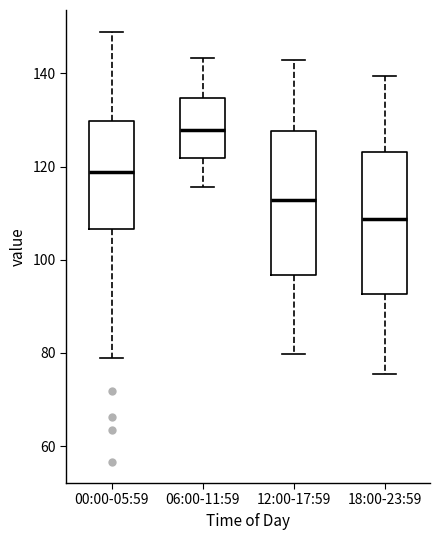

Where does the upper whisker of the box for 12:00-17:59 end on the y-axis? The values are not printed on the chart, so give them approximately, as read against the axis.

142